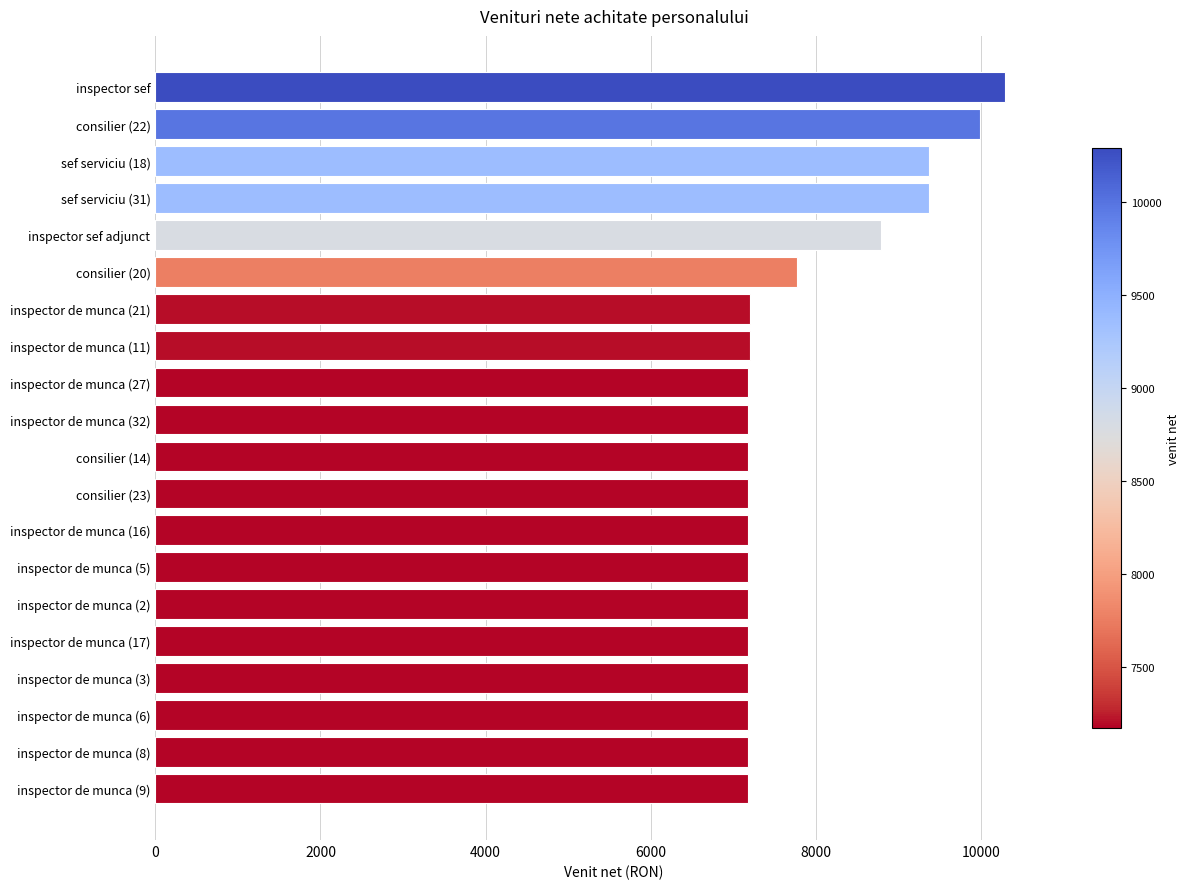

What is the value of the 12th bar from the top?

7184